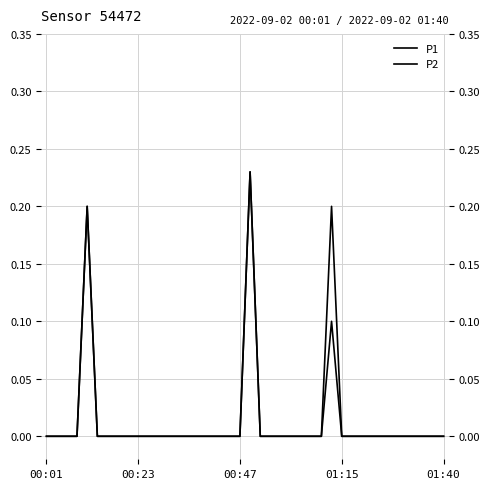

How many values in P2 are above zero?

3